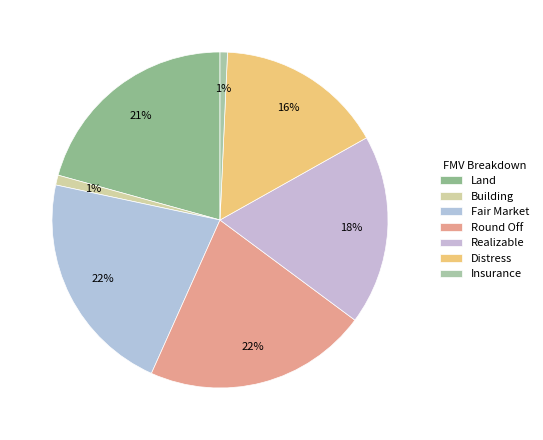

Is it true that Distress is 16% of the pie?

True